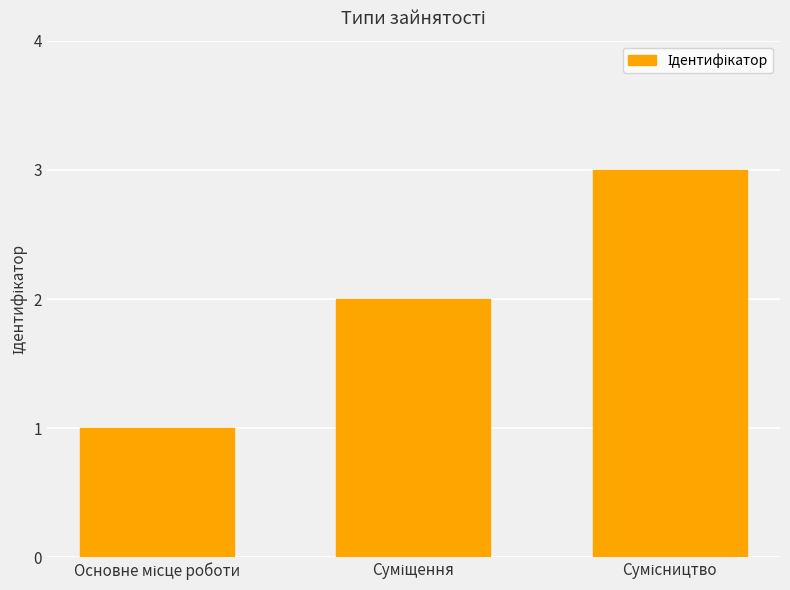

What is the maximum value shown in the chart?

3